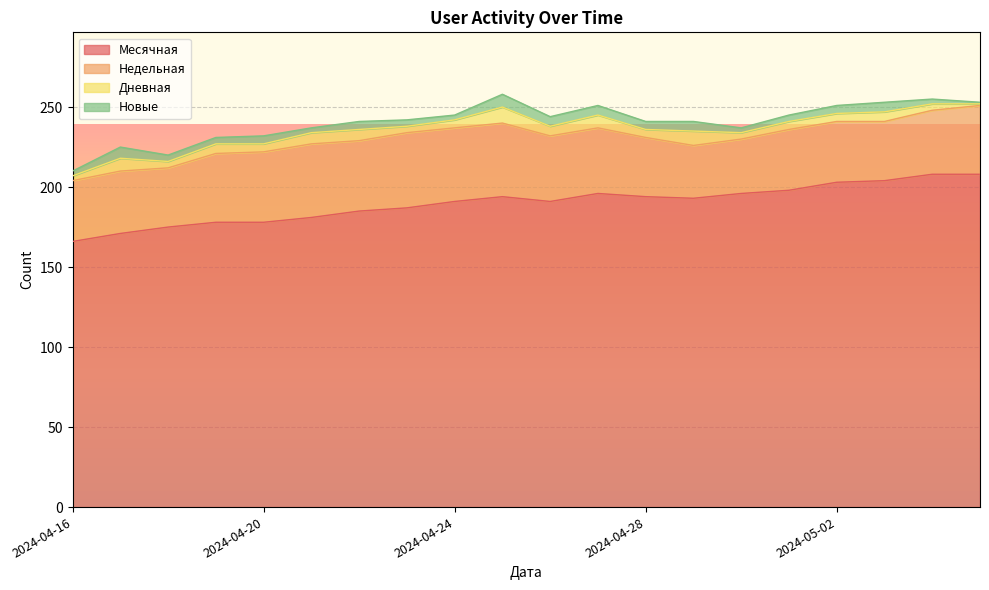

What is the minimum value for Дневная?

1